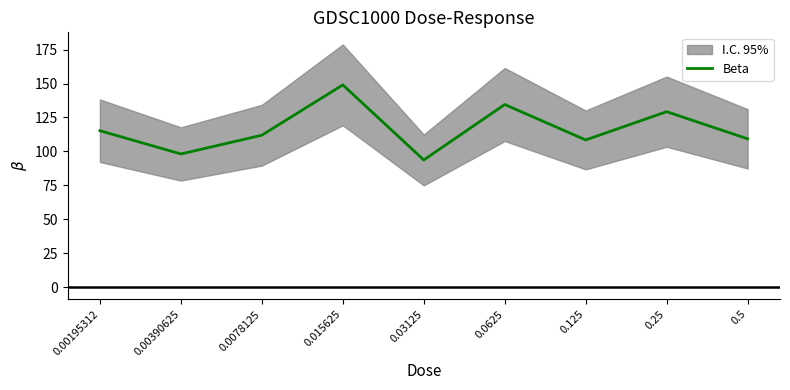

How many points are higher than both their immediate neighbors (excluding endpoints)?

3